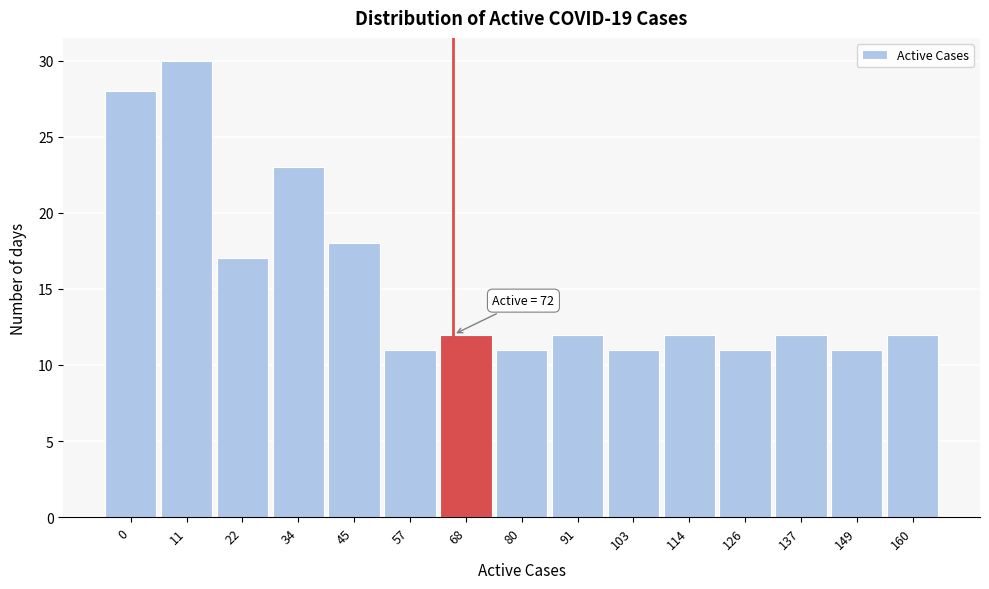

Reading right to left, transcribe all the data shown in this chart.

12	11	12	11	12	11	12	11	12	11	18	23	17	30	28